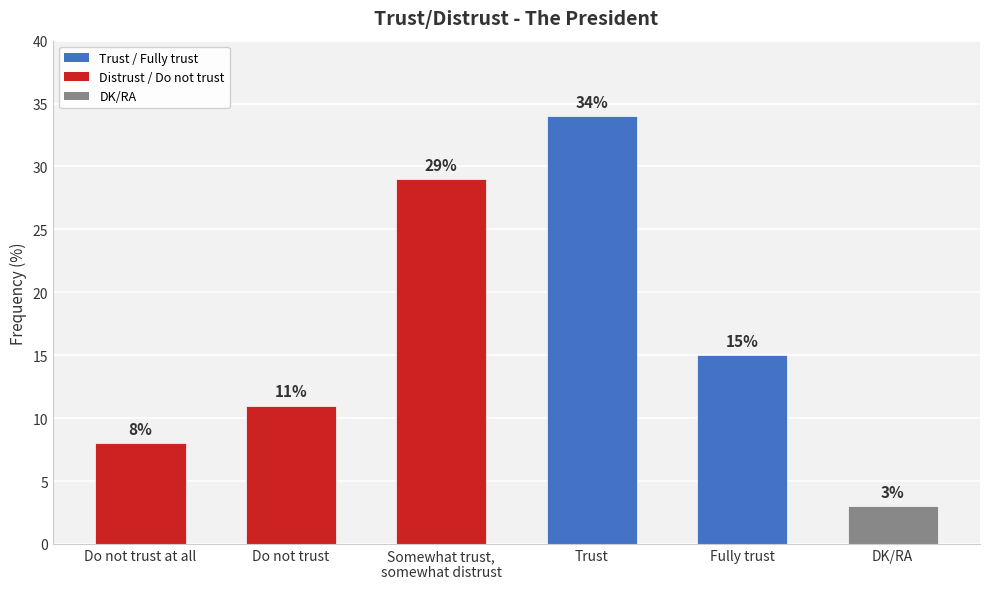

True or false: the data shows 34 at Trust.

True